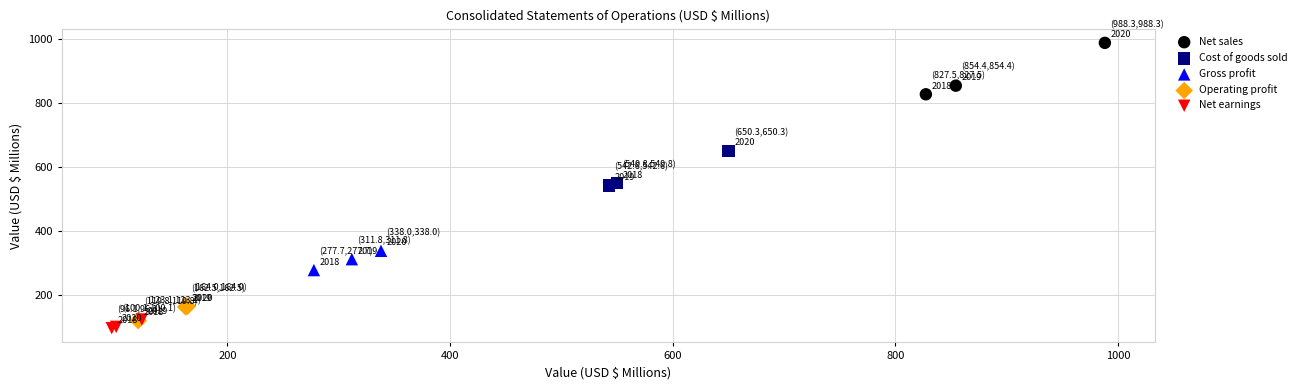

Which series reaches the minimum Y coordinate?

Net earnings